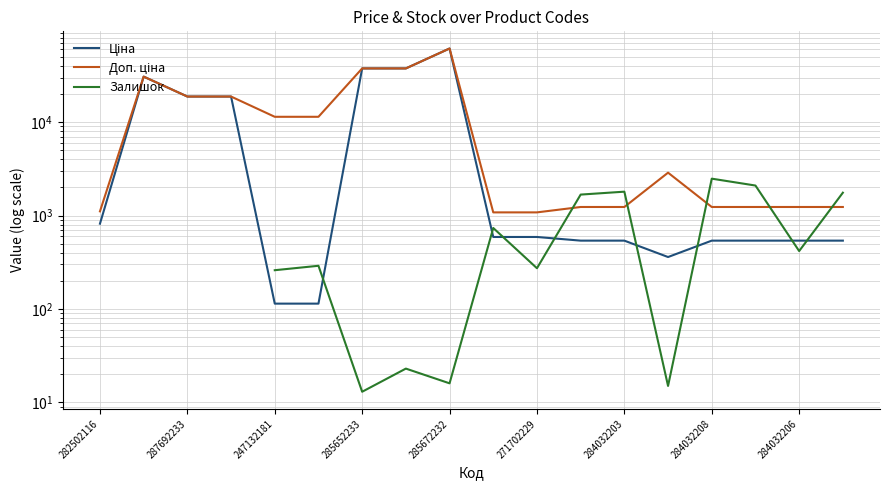

List the series in order of their peak value, lowest first.

Залишок, Ціна, Доп. ціна